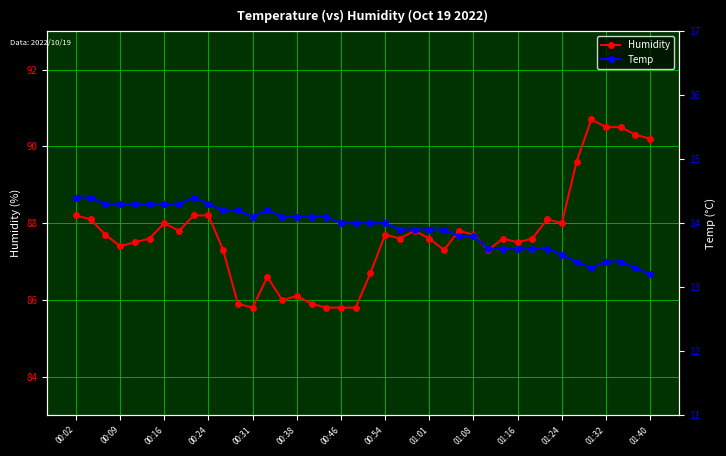

What is the minimum value shown in the chart?

13.2